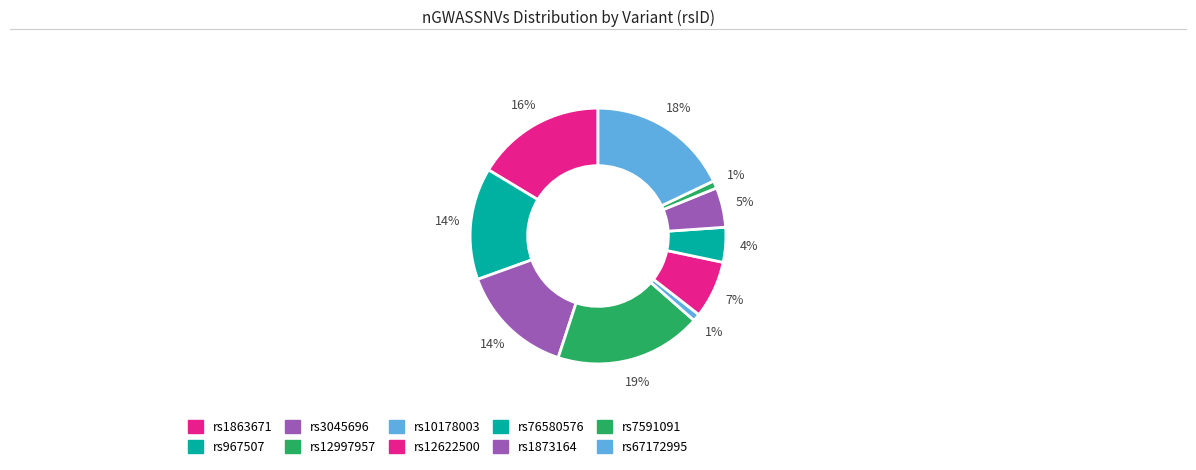

How many segments does this pie chart have?

10